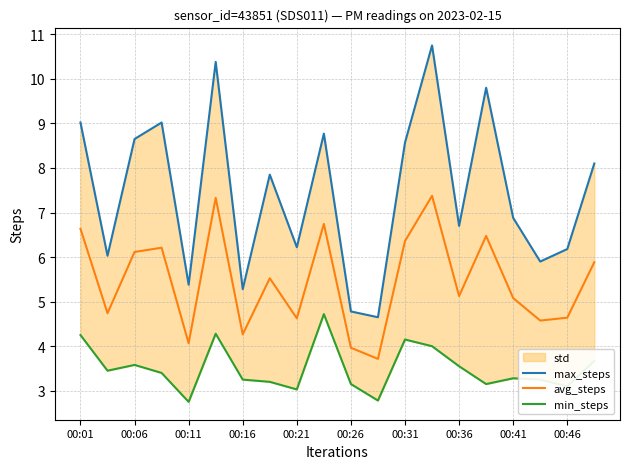

Is it true that avg_steps equals 3.6 at 00:01?

False